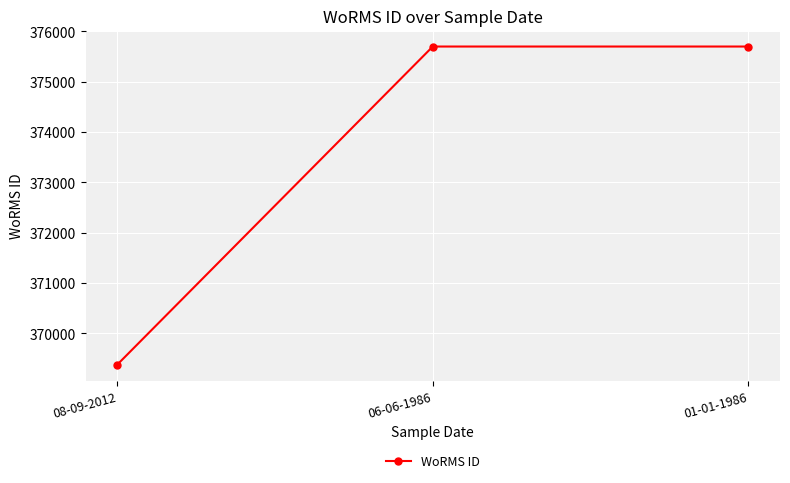

The chart shows a value of 369377 at 08-09-2012. True or false?

True